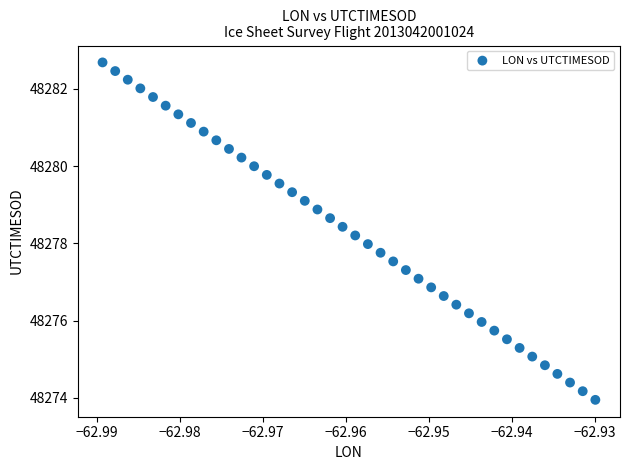

How many points are shown in the scatter plot?

40